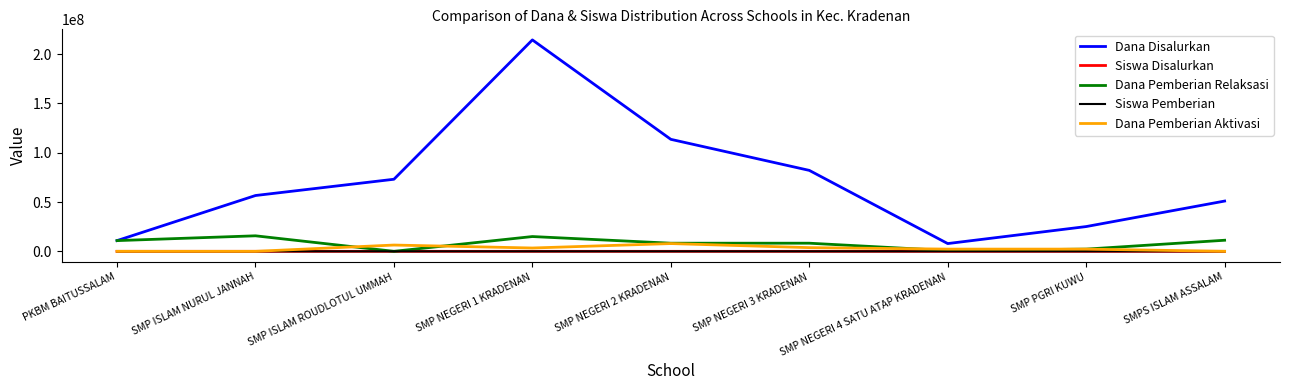

What is the spread (max minus min) of values at SMP NEGERI 2 KRADENAN?

113624843